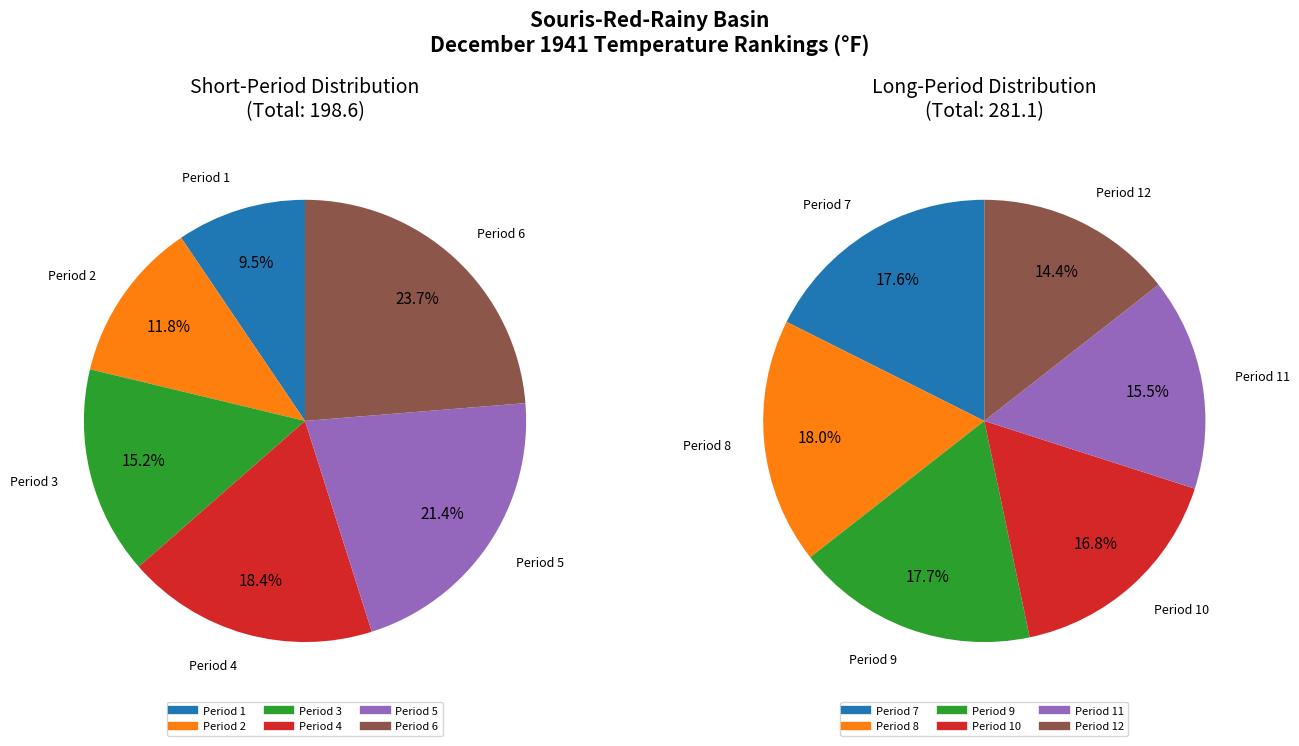

How many slices are in this pie chart?

12